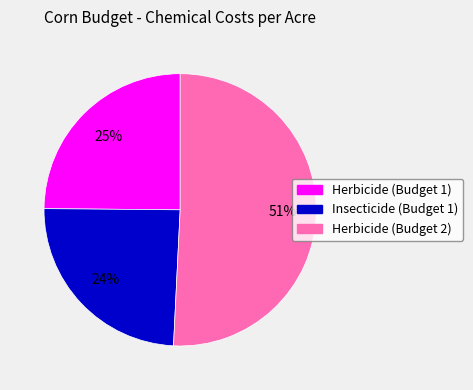

How many slices are in this pie chart?

3